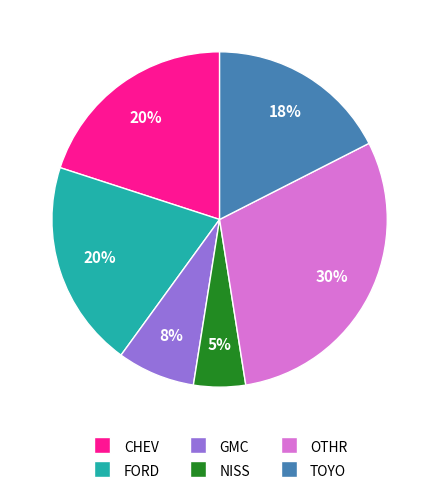

Combined, do GMC and CHEV account for over 50%?

No